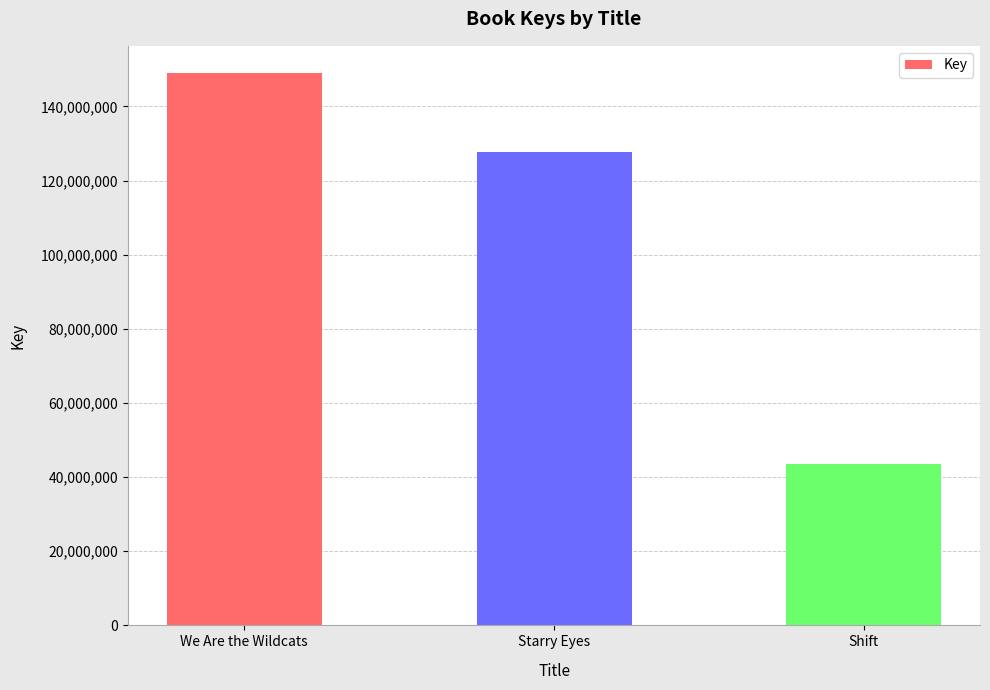

Which category has the highest value across all series?

We Are the Wildcats